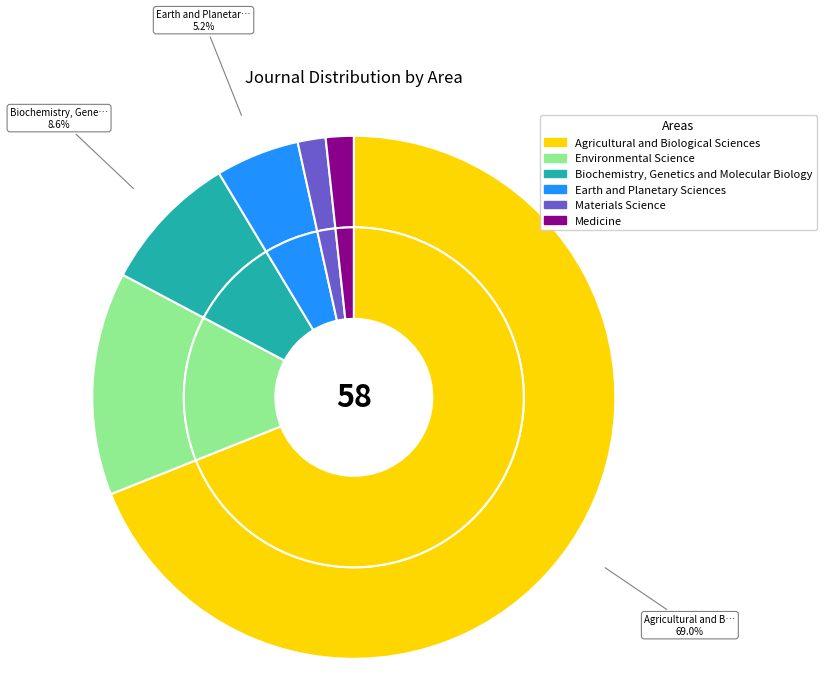

Is Agricultural and Biological Sciences the majority of the pie?

Yes